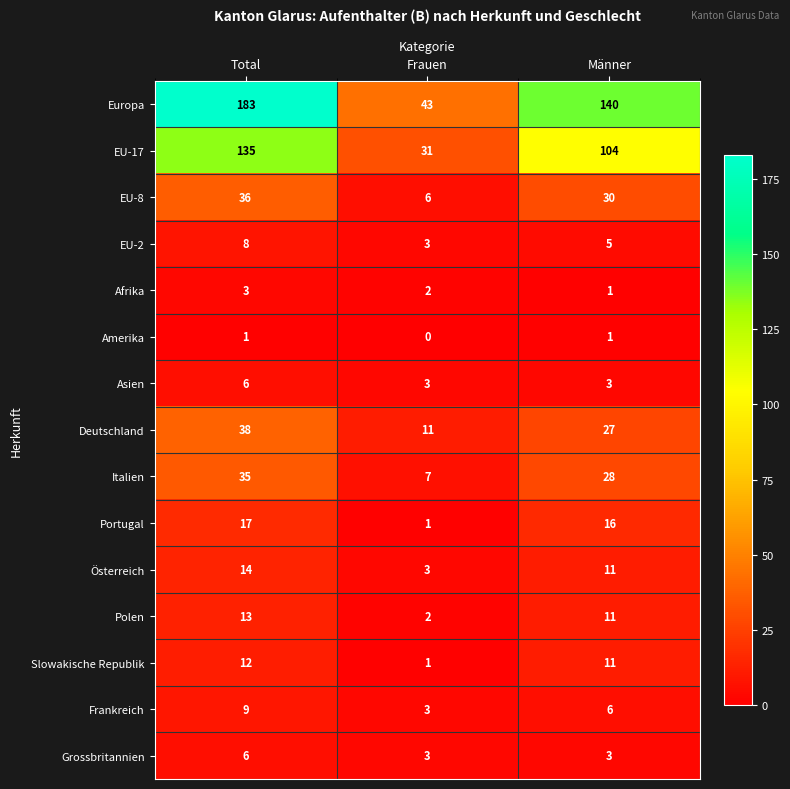

What is the sum of the Frankreich values at Frauen and Total?

12